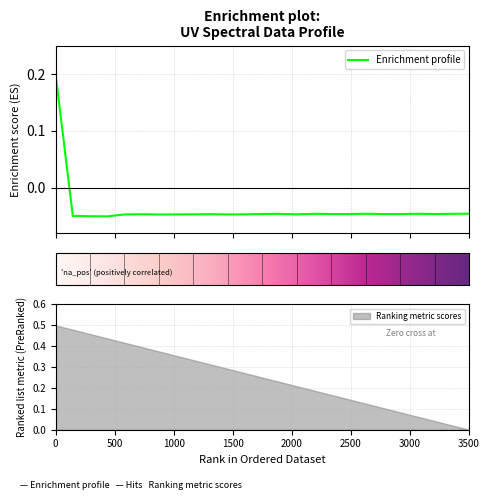

How many positive values are there?

1